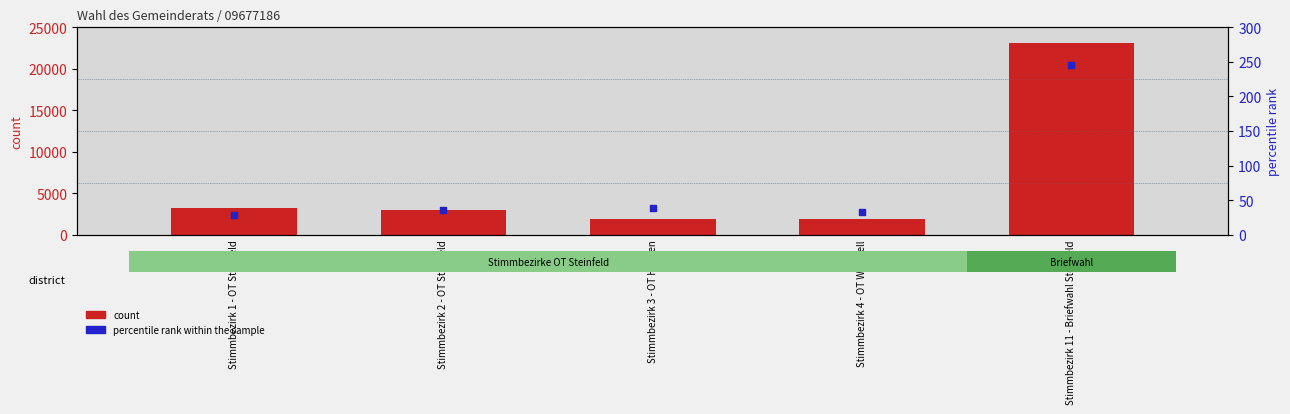

At how many categories does at least one series exceed 19880?

1